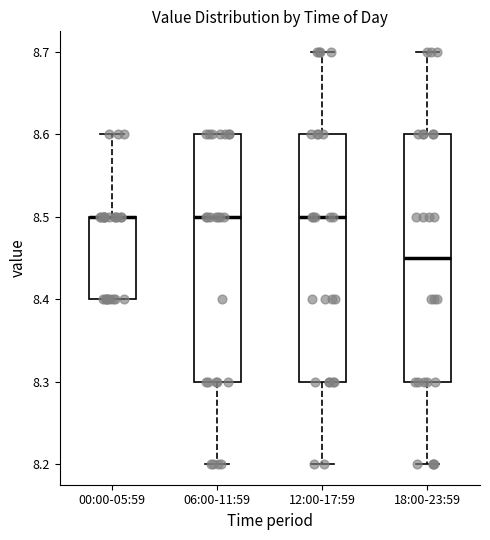

Reading left to right, read every box against the y-axis: the position of its median line, the range the box covers, and the ends of its whiskers. The values are not printed on the chart, so give them approximately, as read against the axis.

00:00-05:59: median 8.50 (drawn on the box's upper edge), box 8.40 to 8.50, whiskers 8.40 to 8.60
06:00-11:59: median 8.50, box 8.30 to 8.60, whiskers 8.20 to 8.60
12:00-17:59: median 8.50, box 8.30 to 8.60, whiskers 8.20 to 8.70
18:00-23:59: median 8.45, box 8.30 to 8.60, whiskers 8.20 to 8.70